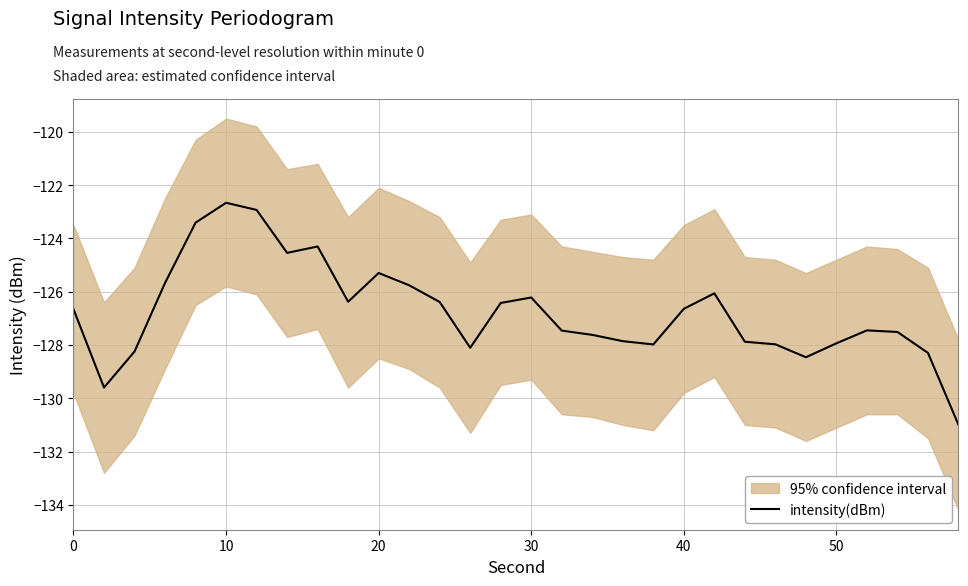

How many points are lower than both their immediate neighbors (excluding endpoints)?

6